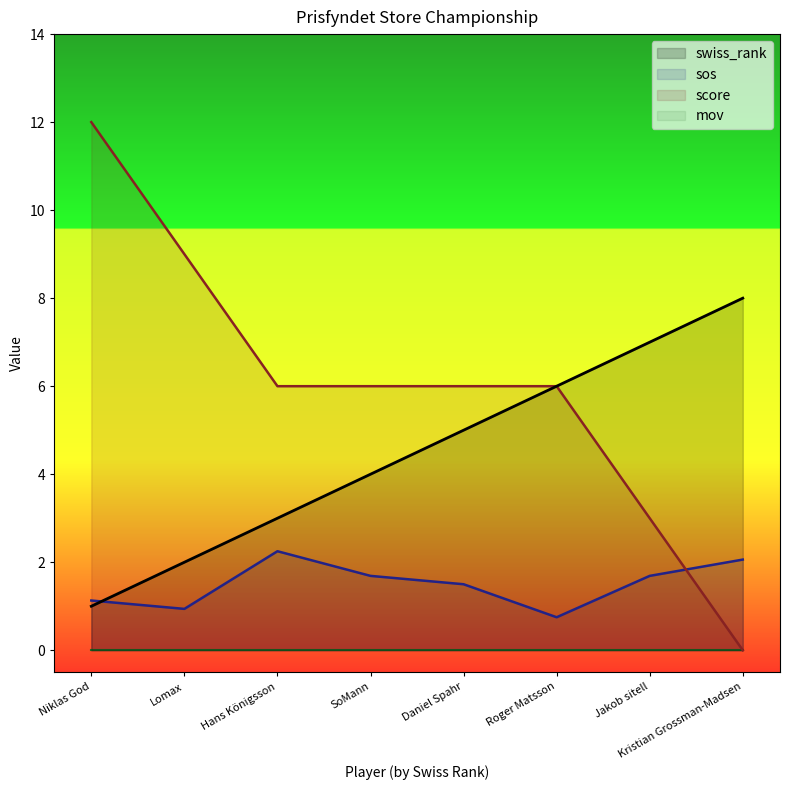

What is the spread (max minus min) of values at Niklas God?

12.0